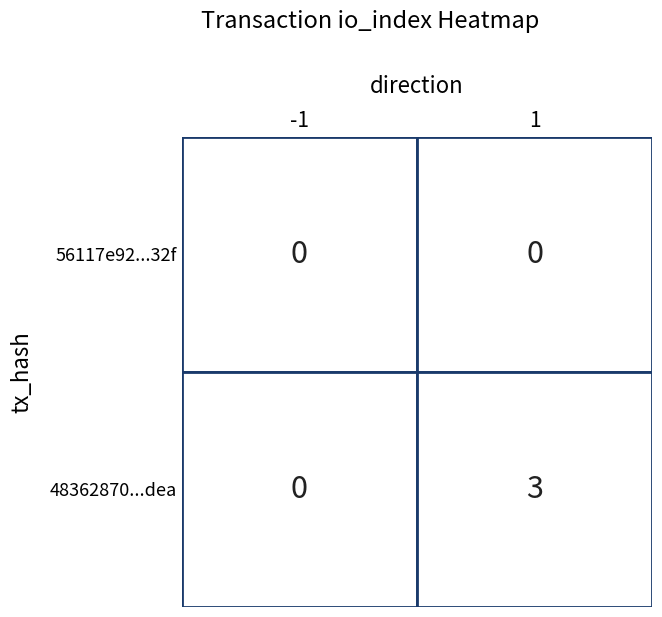

List the series in order of their overall mean, highest first.

48362870eb9092a34c388c7dc804cd548920dea, 56117e92bfbb338dfd5f6e6ed38709d36d3f32f